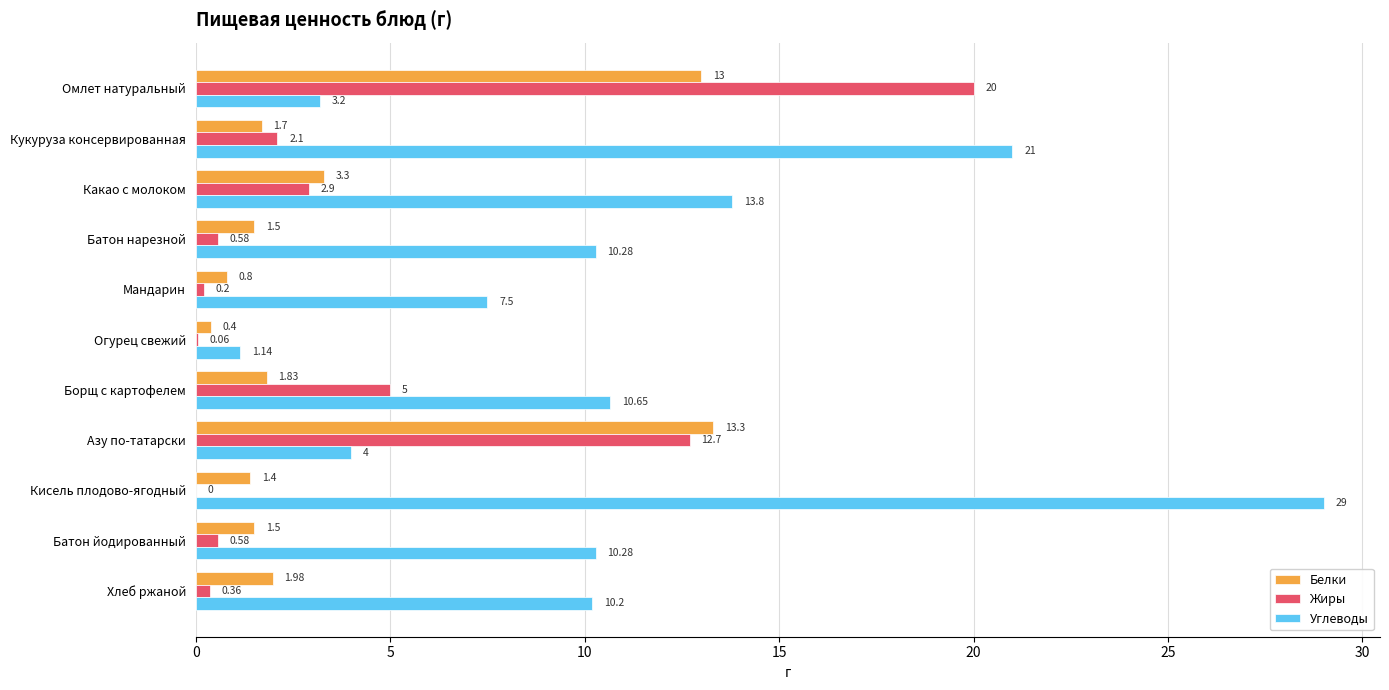

At which category is the sum across all series the highest?

Омлет натуральный